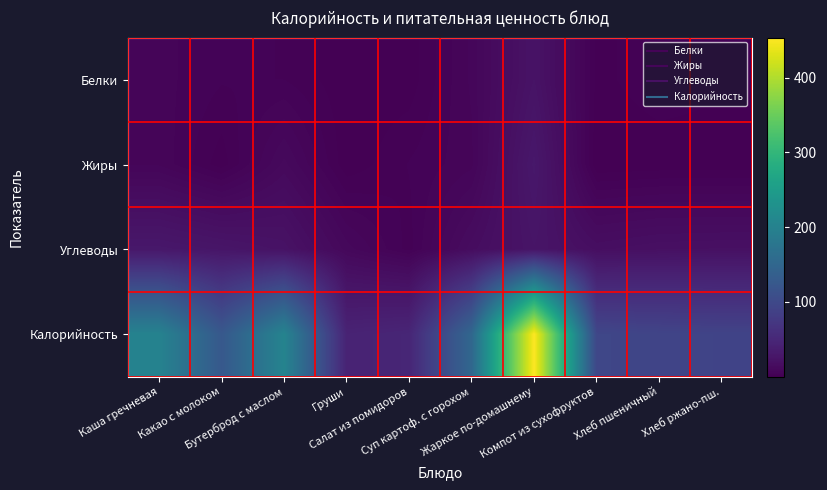

Rank the series at Суп картоф. с горохом from highest to lowest value.

Калорийность, Углеводы, Белки, Жиры